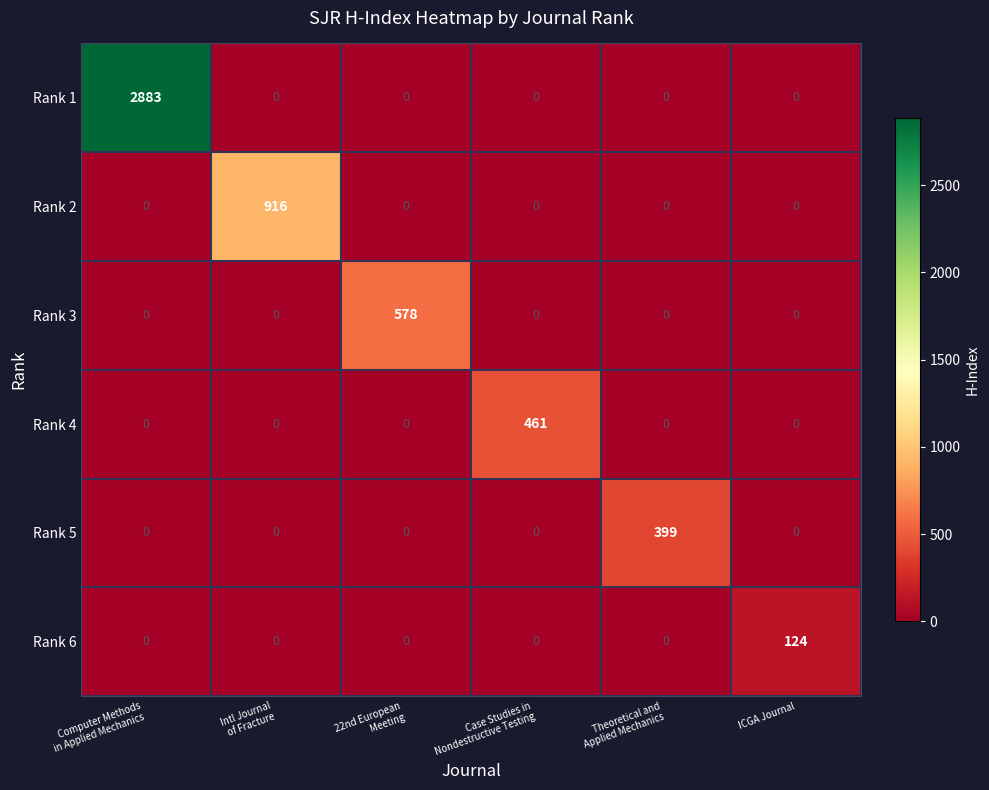

How many categories are shown in the chart?

6